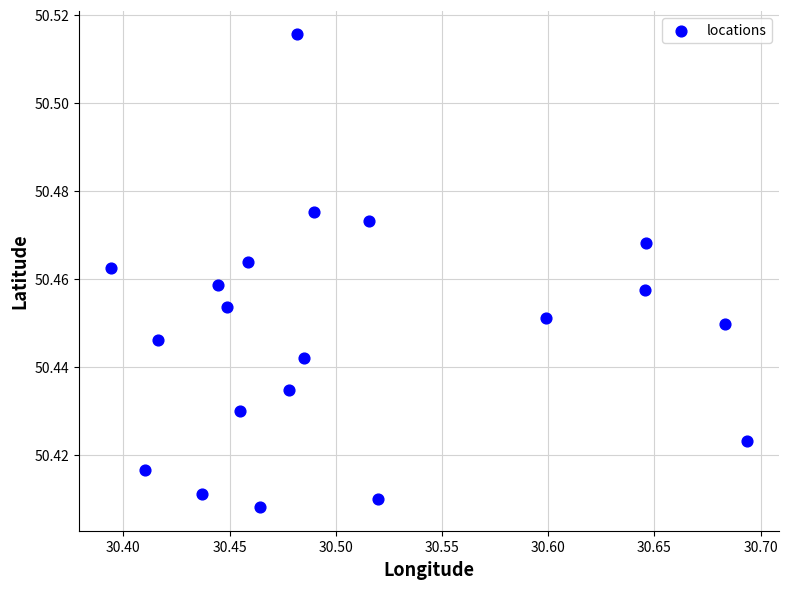

What is the range of X values (max minus min)?

0.3